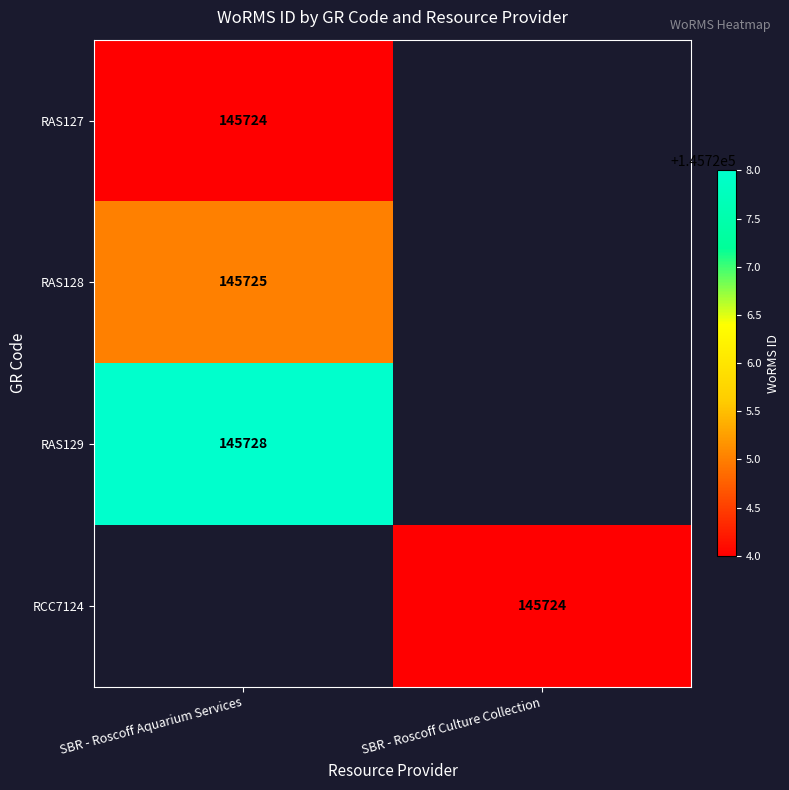

The value of RAS128 at SBR - Roscoff Aquarium Services is 31192. True or false?

False